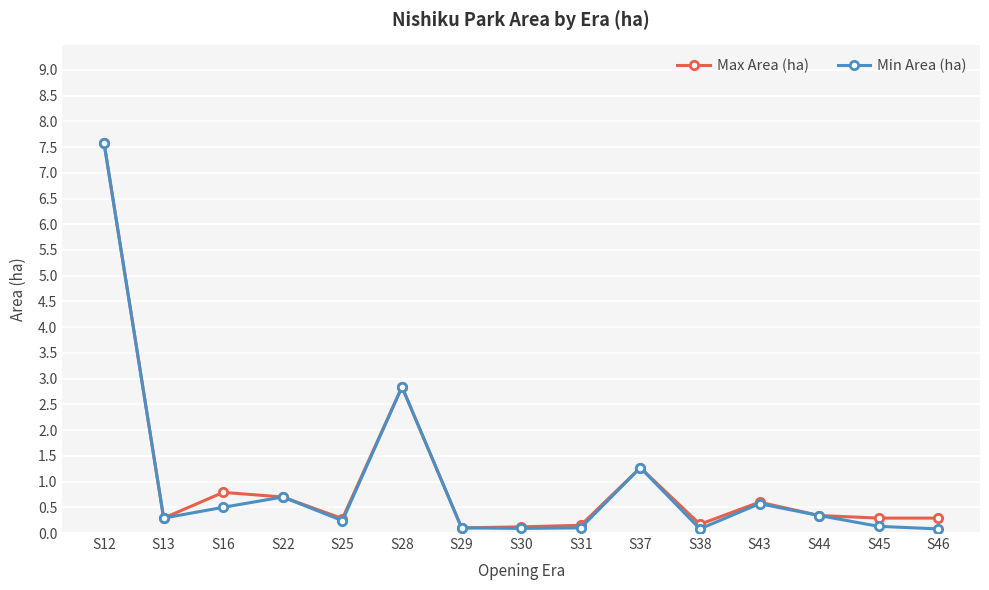

Which series has the largest range (max minus min)?

Min Area (ha)